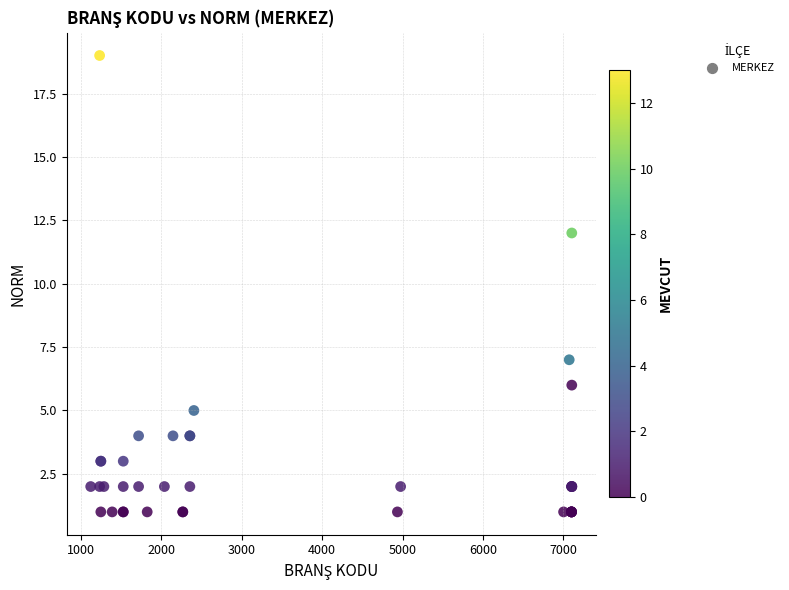

What Y value in the scatter plot is closest to 10?

12